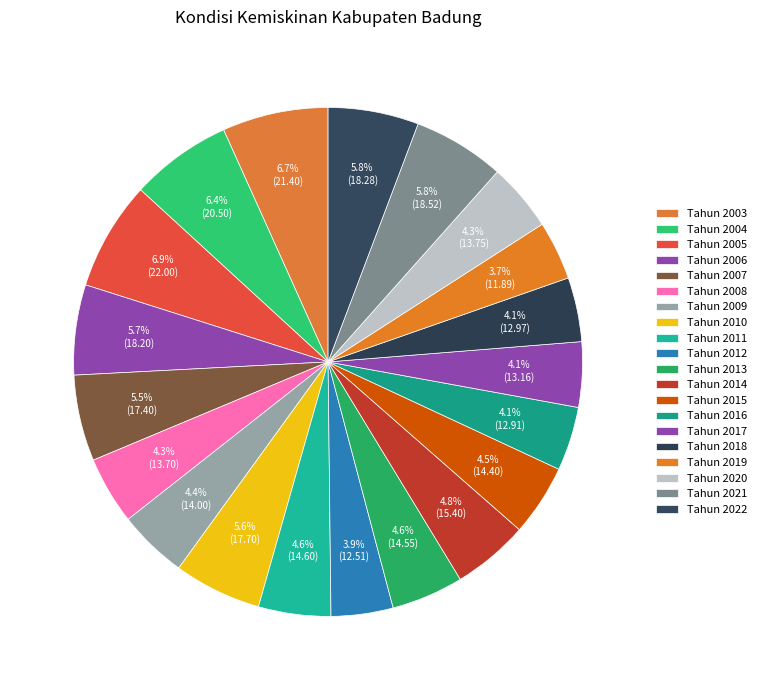

To the nearest percent, what portion does Tahun 2011 represent?

5%